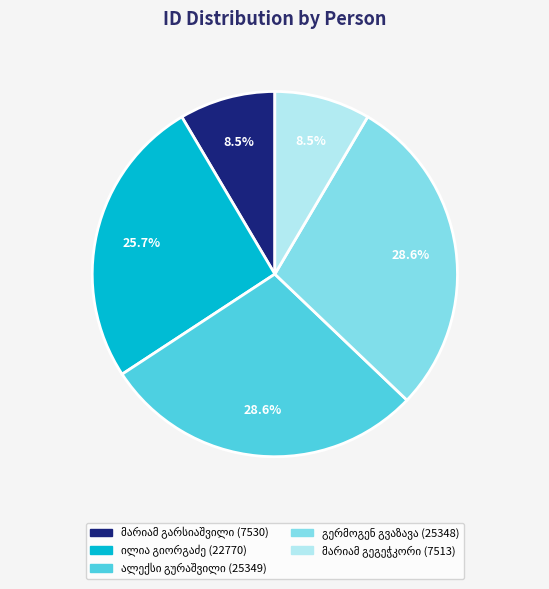

Is there a majority slice in this chart?

No